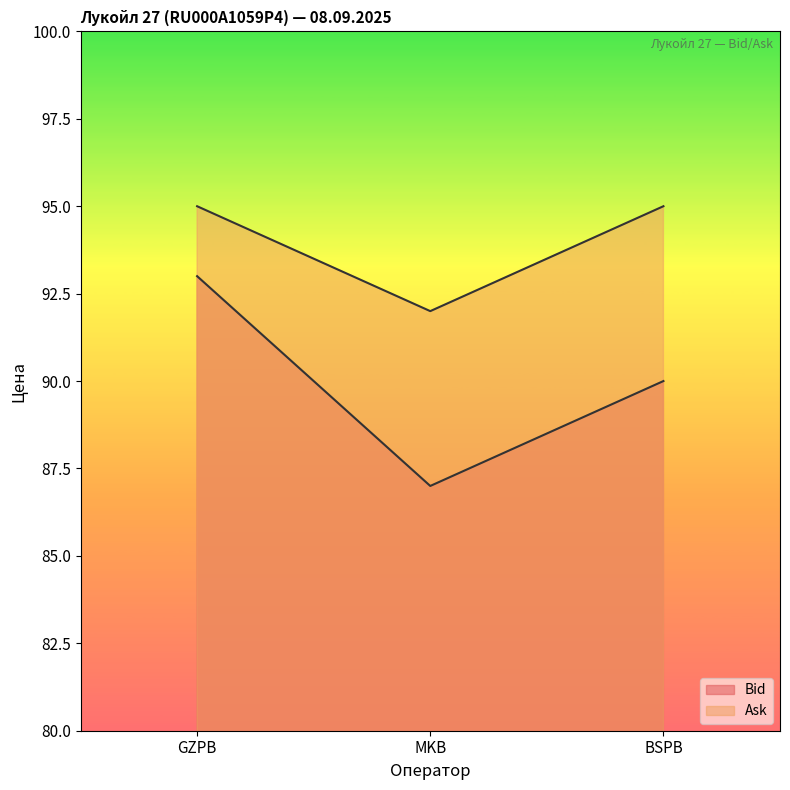

What is the total value across all series at MKB?

179